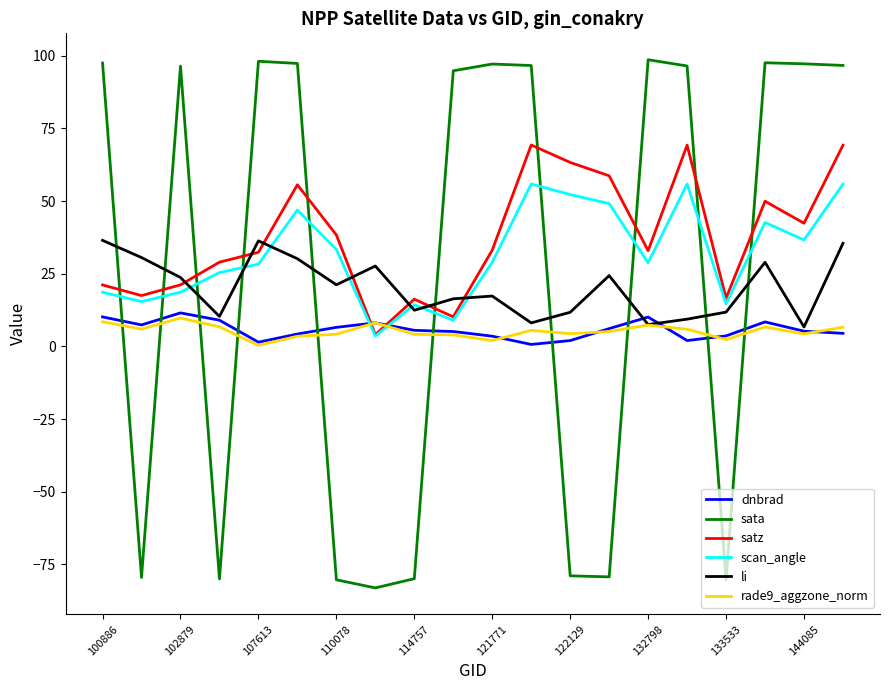

True or false: satz and li cross at least once.

True